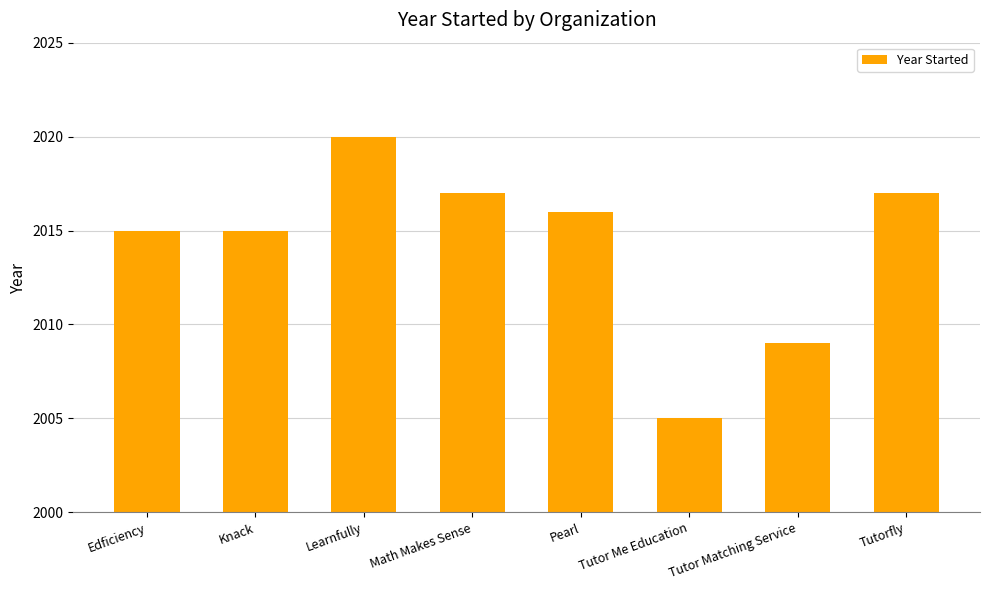

What is the average value?

2014